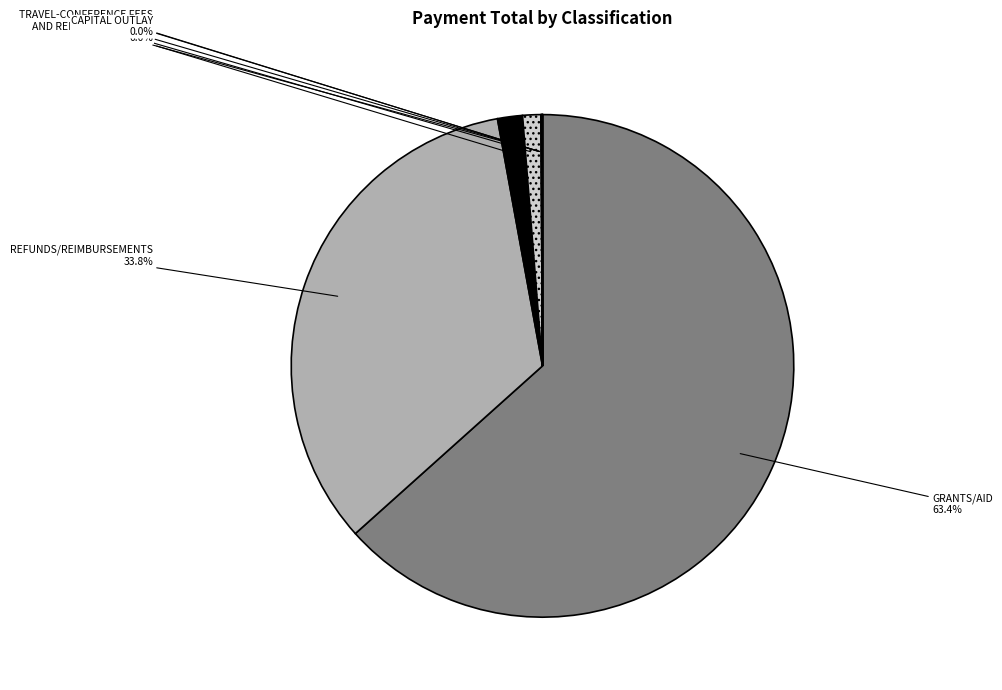

Is GRANTS/AID the majority of the pie?

Yes